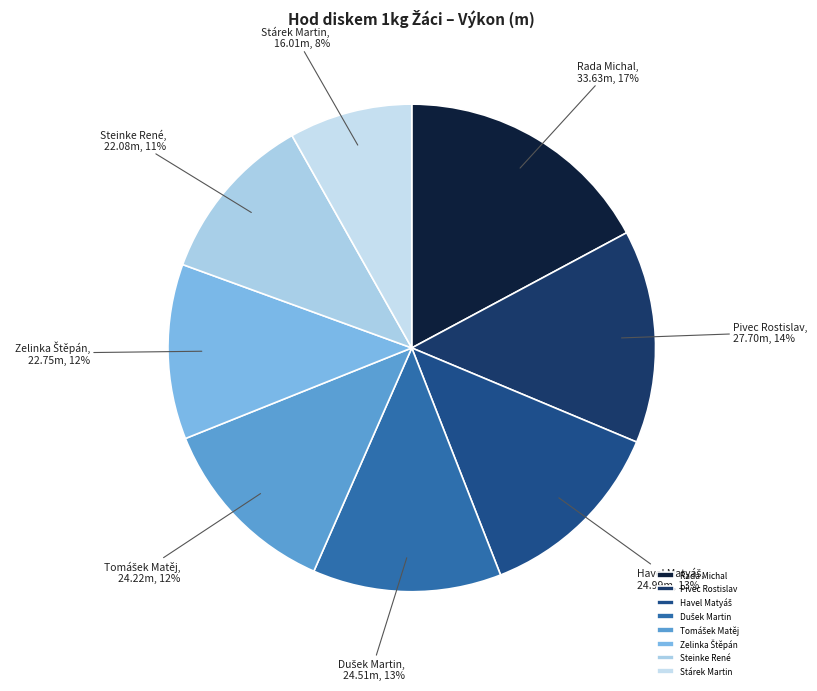

Count the number of slices in the pie.

8